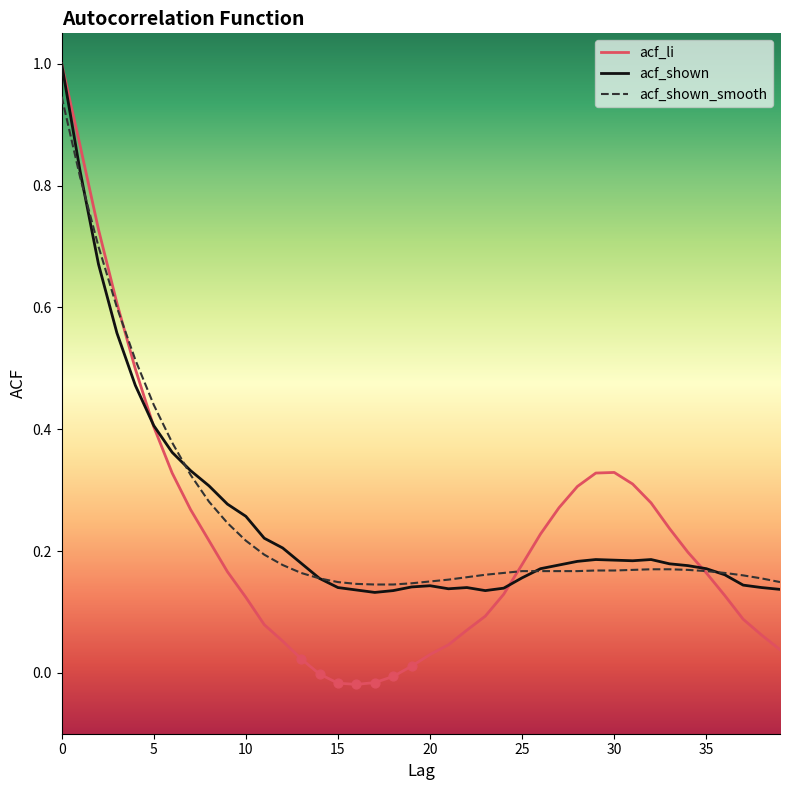

What is the greatest value displayed?

1.0